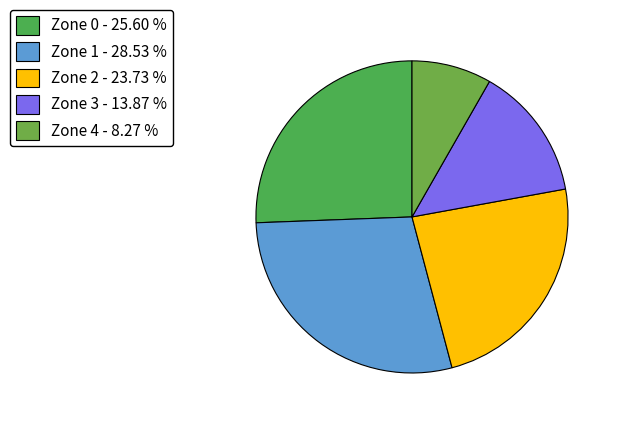

Count the number of slices in the pie.

5